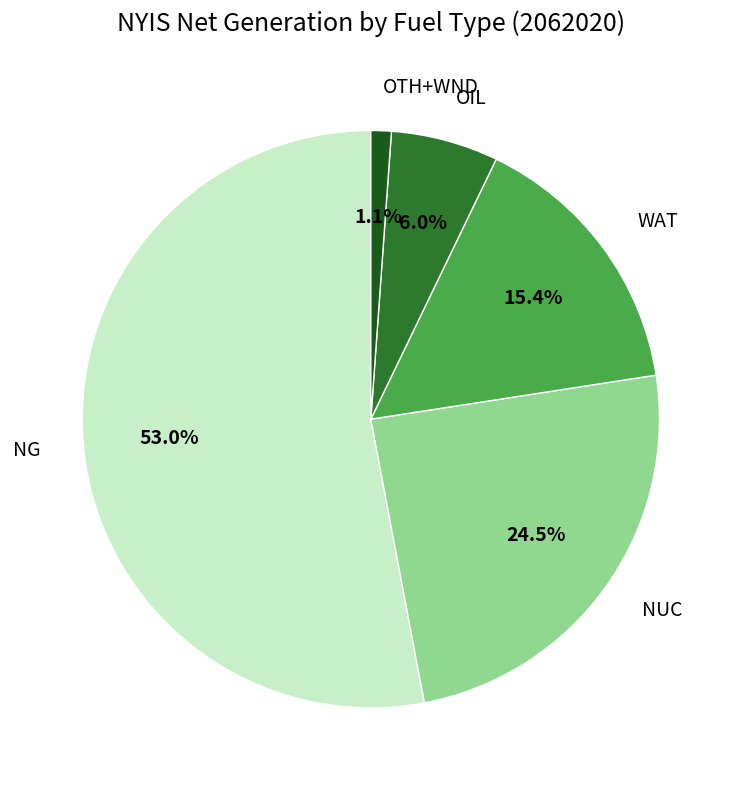

Which category has the biggest portion of the pie?

NG